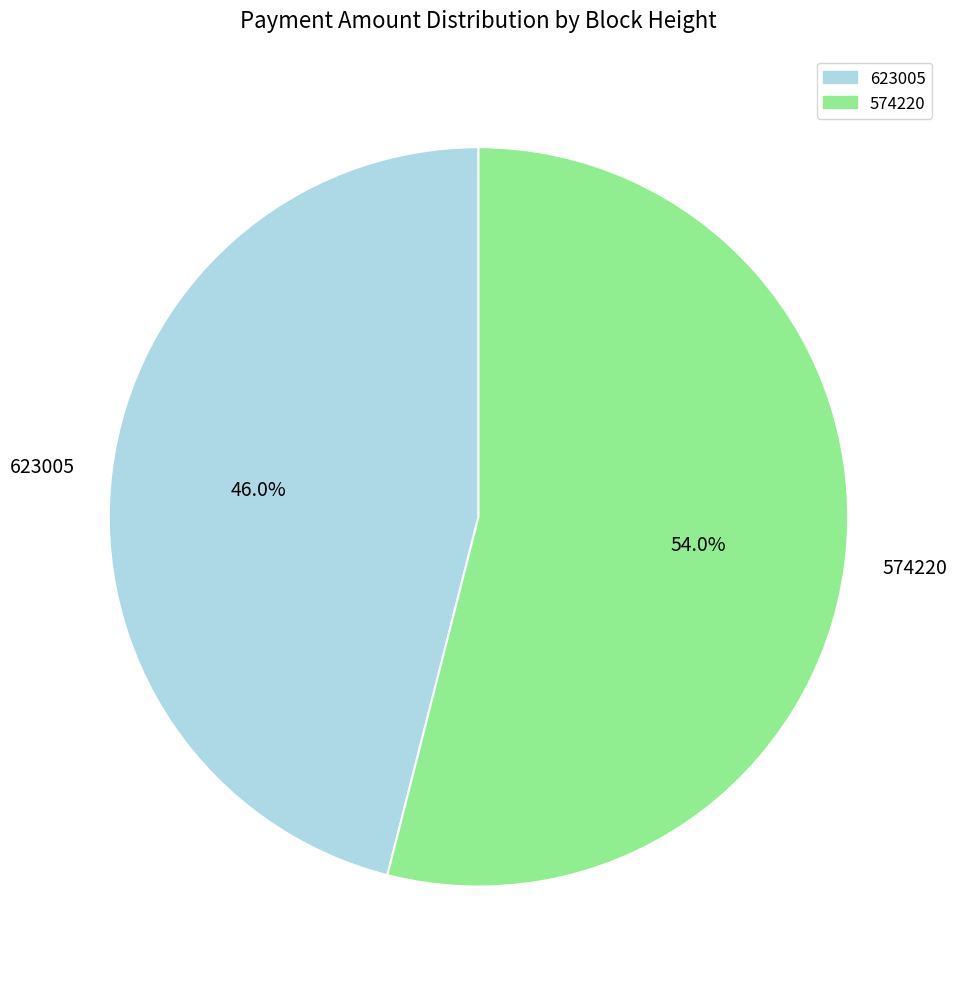

To the nearest percent, what is the combined percentage of 623005 and 574220?

100%